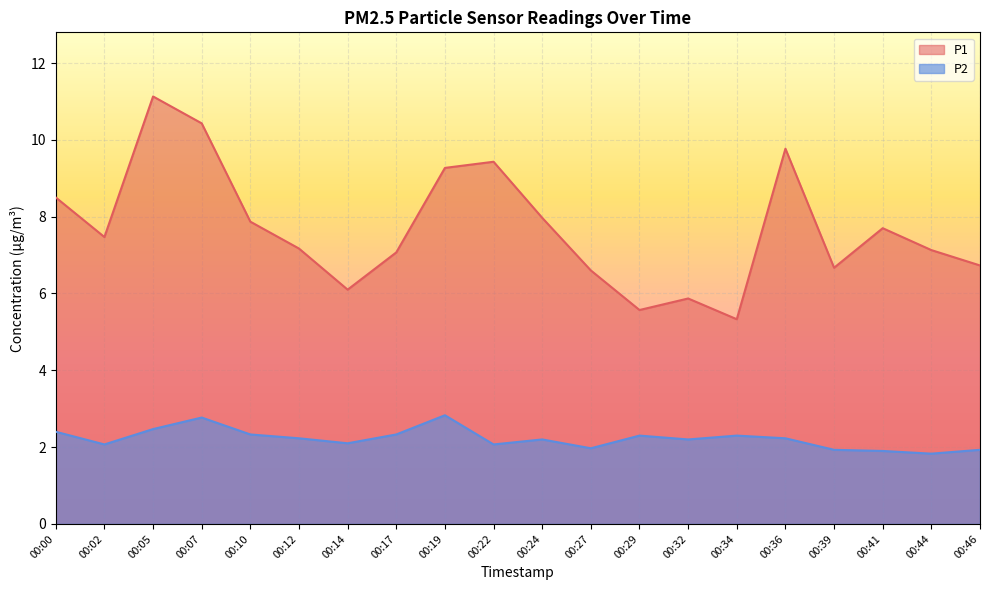

Does the chart display data point markers on the line(s)?

No